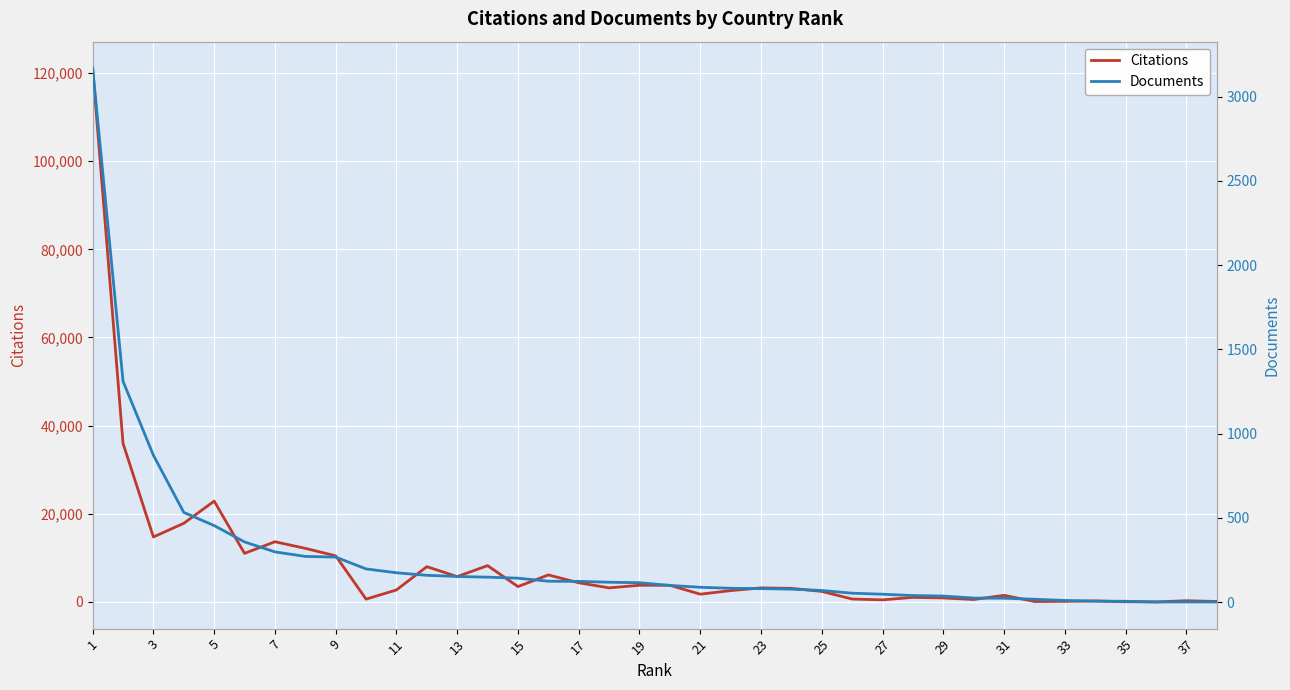

Which series has the largest range (max minus min)?

Citations